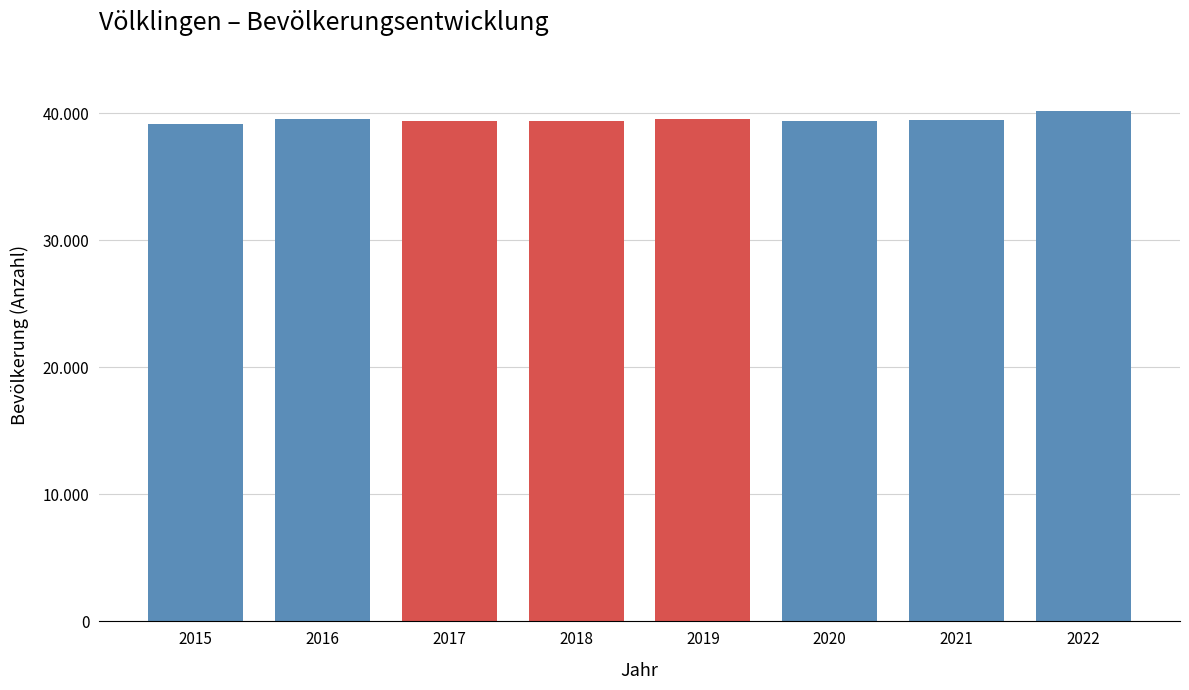

Does the chart contain any negative values?

No